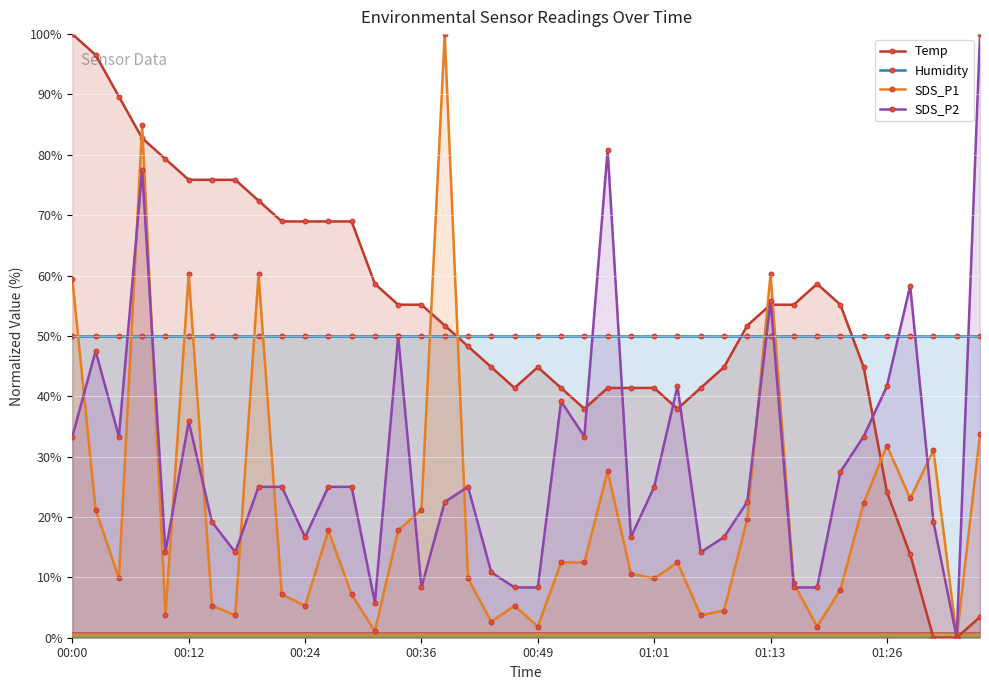

After their last crossing, which series has the higher values: Humidity or SDS_P1?

Humidity